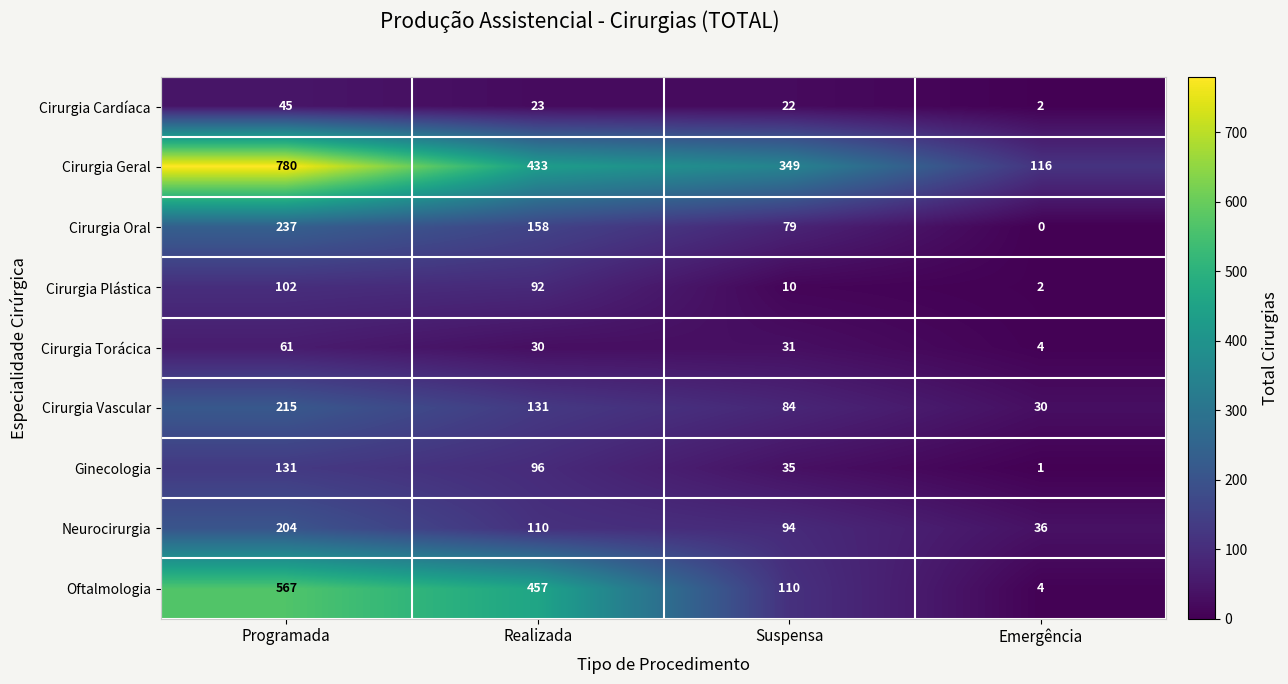

Which category has the highest value in the Cirurgia Cardíaca series?

Programada